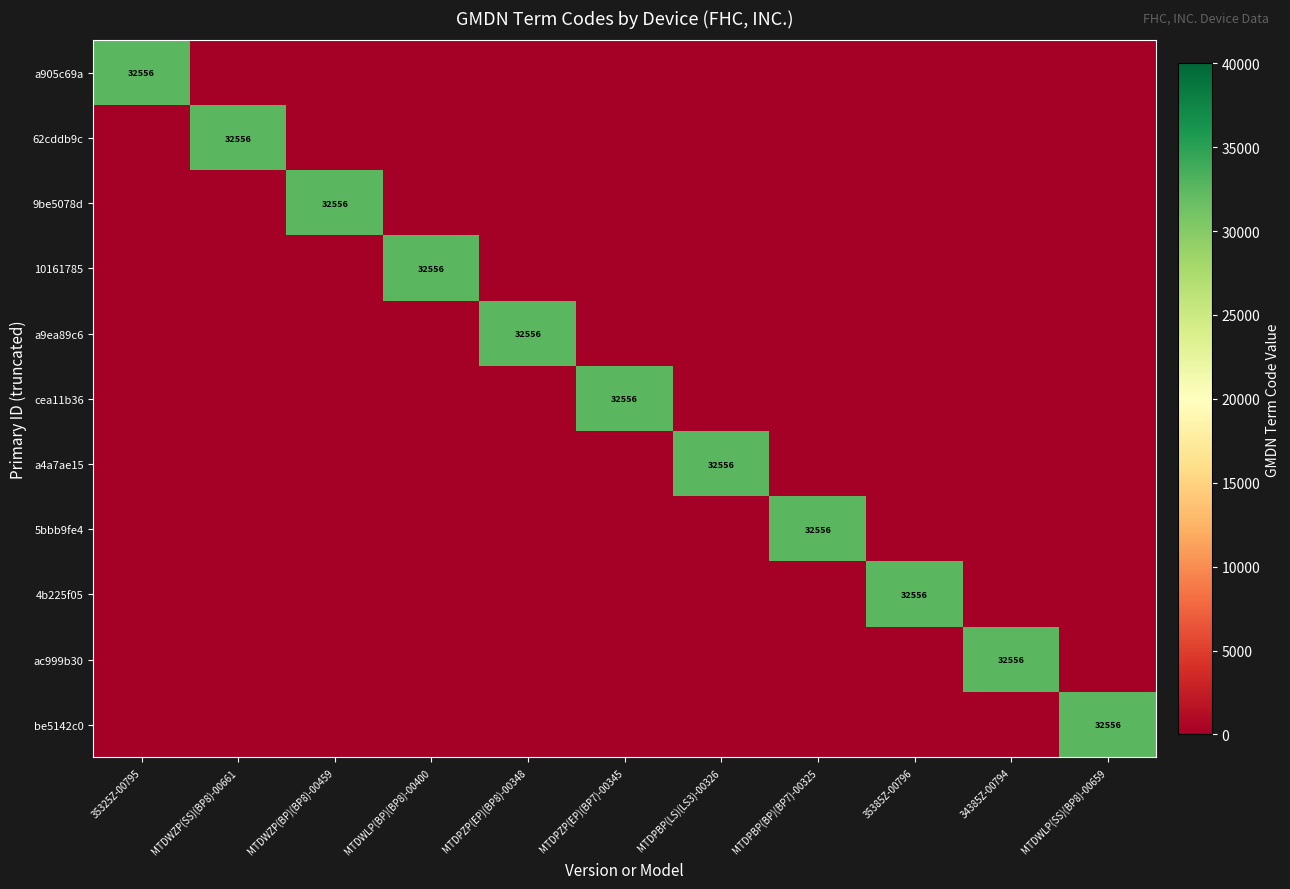

Is it true that cea11b36 equals 51736 at MTDPZP(EP)(BP7)-00345?

False